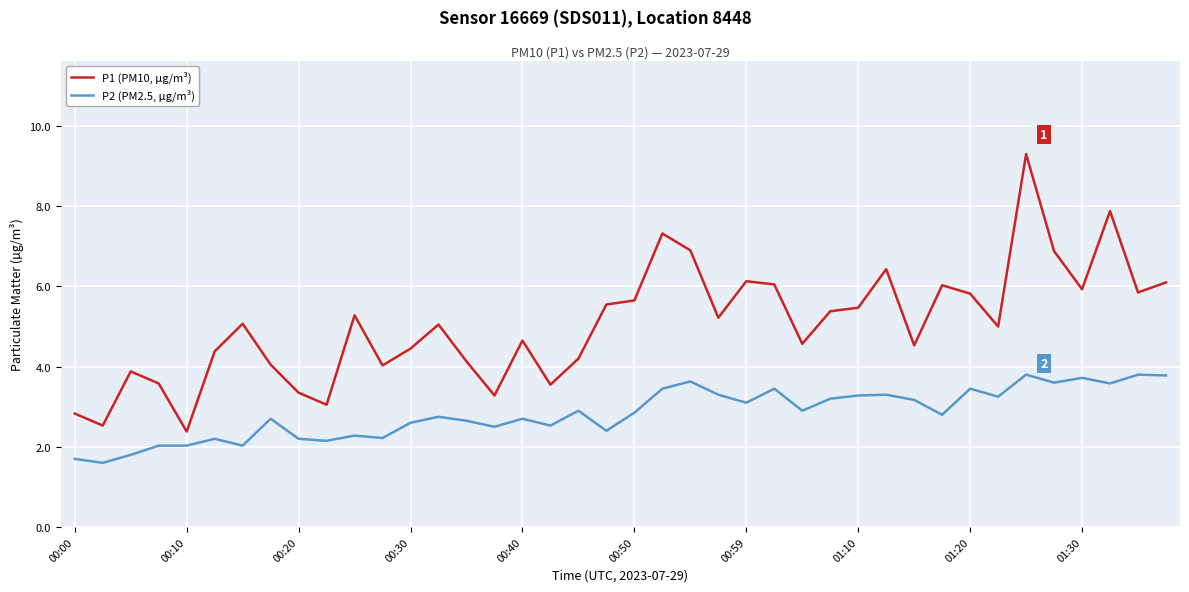

List the series in order of their peak value, lowest first.

P2 (PM2.5, µg/m³), P1 (PM10, µg/m³)